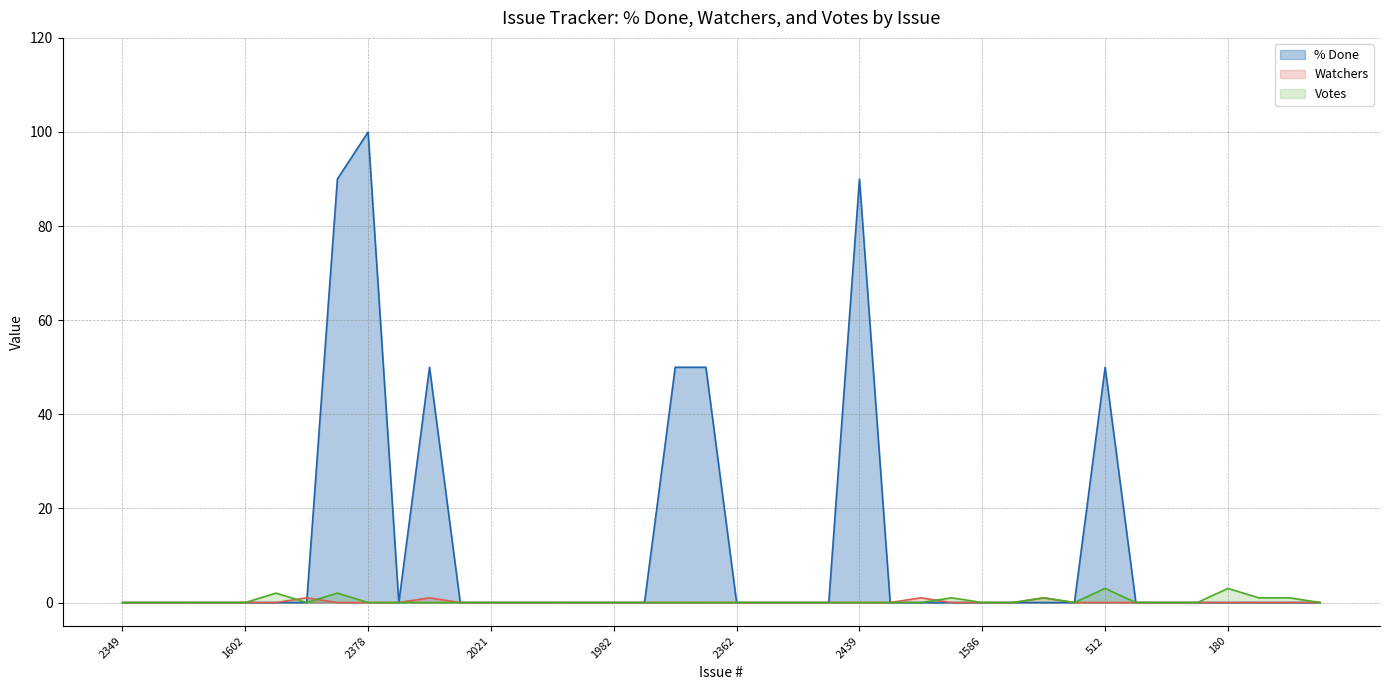

Reading left to right, transcribe all the data shown in this chart.

% Done line: 0	0	0	0	0	0	0	90	100	0	50	0	0	0	0	0	0	0	50	50	0	0	0	0	90	0	0	0	0	0	0	0	50	0	0	0	0	0	0	0
Watchers line: 0	0	0	0	0	0	1	0	0	0	1	0	0	0	0	0	0	0	0	0	0	0	0	0	0	0	1	0	0	0	1	0	0	0	0	0	0	0	0	0
Votes line: 0	0	0	0	0	2	0	2	0	0	0	0	0	0	0	0	0	0	0	0	0	0	0	0	0	0	0	1	0	0	1	0	3	0	0	0	3	1	1	0